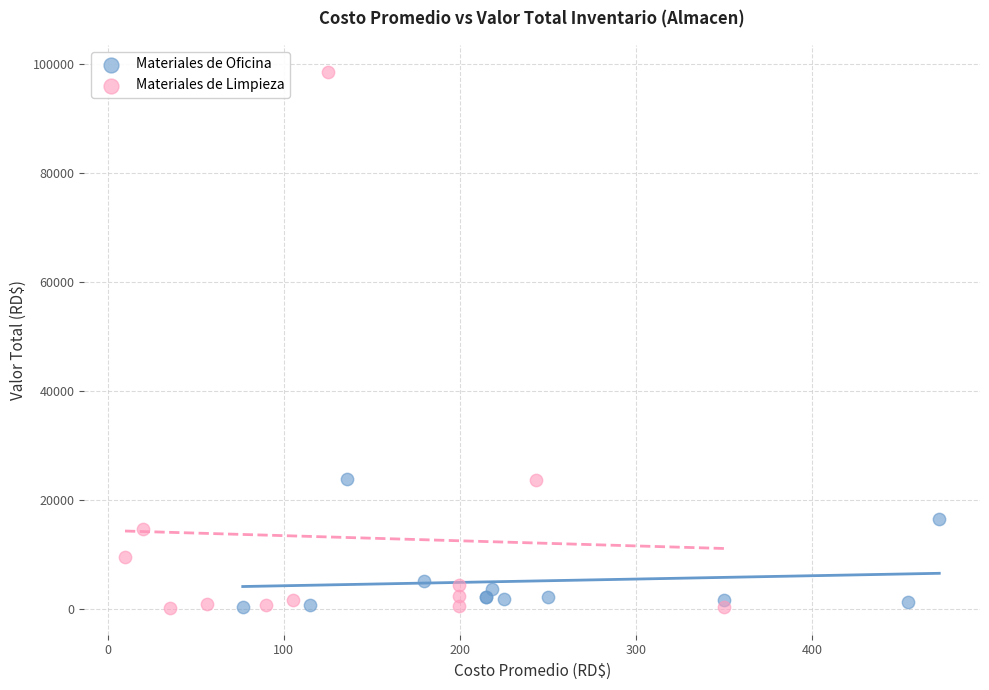

Which series reaches the maximum Y coordinate?

Materiales de Limpieza